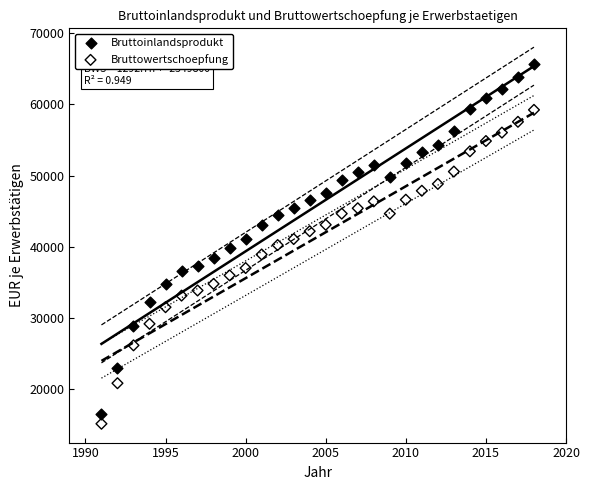

Across all data points, what is the range of Y values (max minus min)?

50608